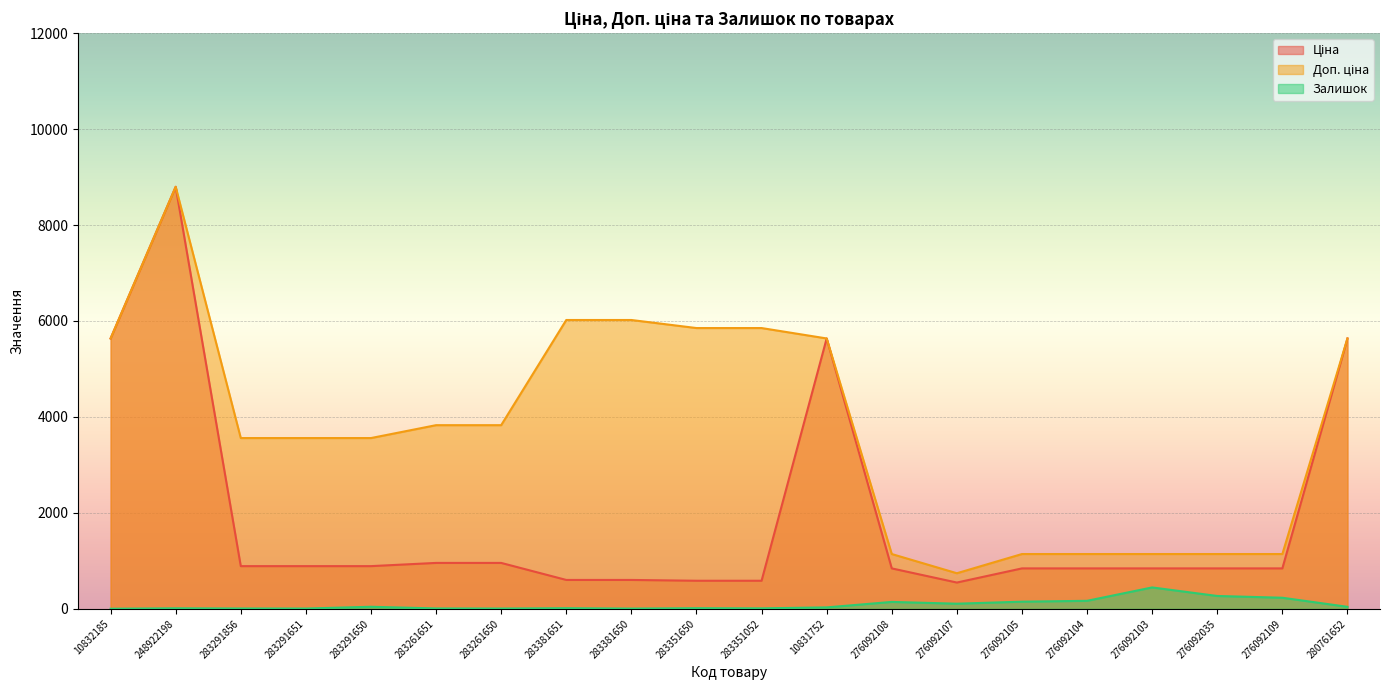

Which series has the largest range (max minus min)?

Ціна